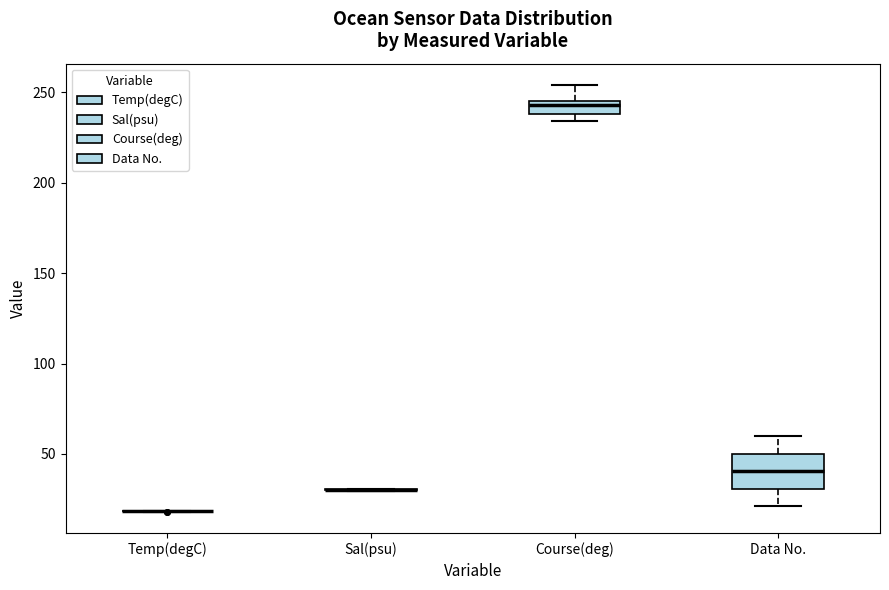

Where is the lower edge of the box for Course(deg) on the y-axis? The values are not printed on the chart, so give them approximately, as read against the axis.

240